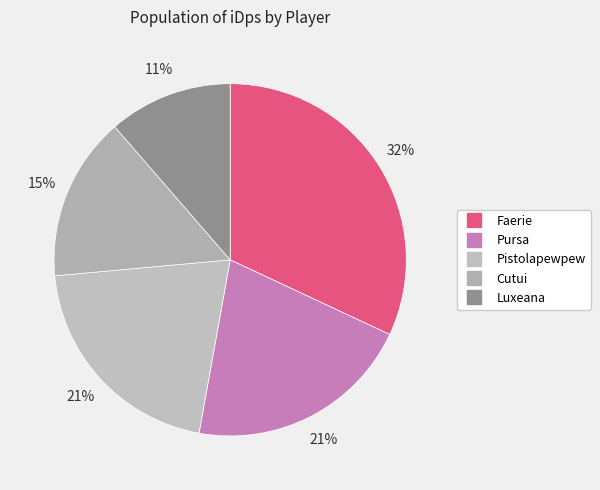

The Faerie slice represents 22% of the pie. True or false?

False